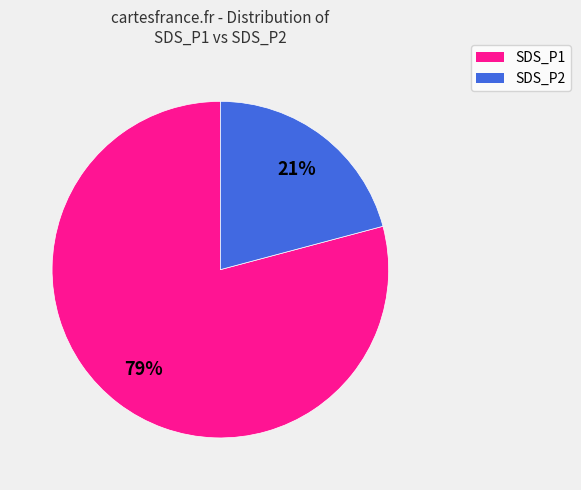

Which has a higher value, SDS_P2 or SDS_P1?

SDS_P1